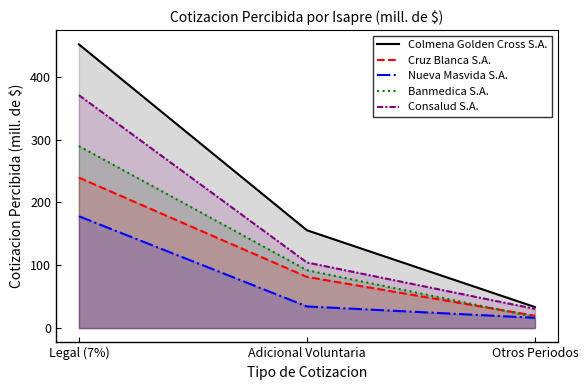

Reading right to left, what are all the values shown in this chart?

Colmena Golden Cross S.A.: 33.6	155.8	451.7
Cruz Blanca S.A.: 19.7	81.5	239.6
Nueva Masvida S.A.: 16.4	34.5	178.1
Banmedica S.A.: 17.9	92.3	289.9
Consalud S.A.: 30.5	104.5	370.9